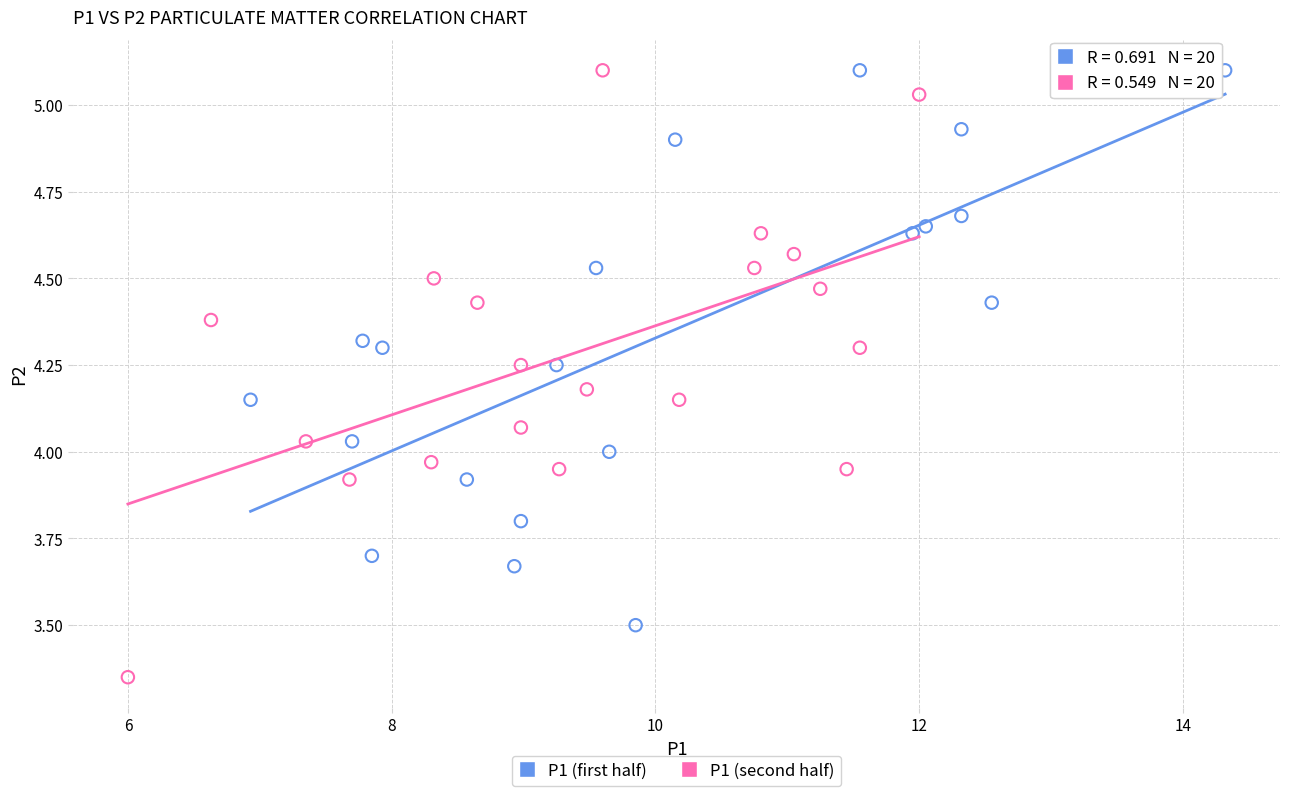

Which series has the largest Y range (max minus min)?

P1 (second half)